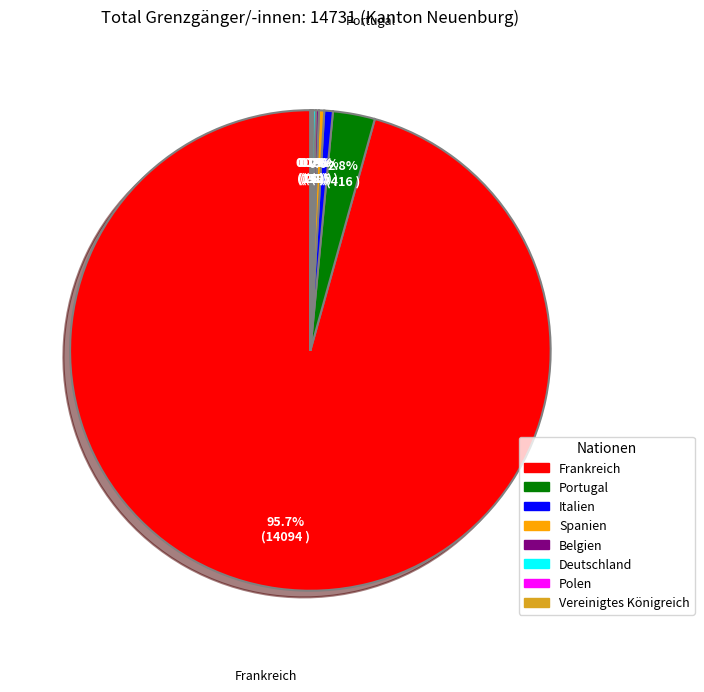

What percentage do Portugal and Italien together represent?

3.4%